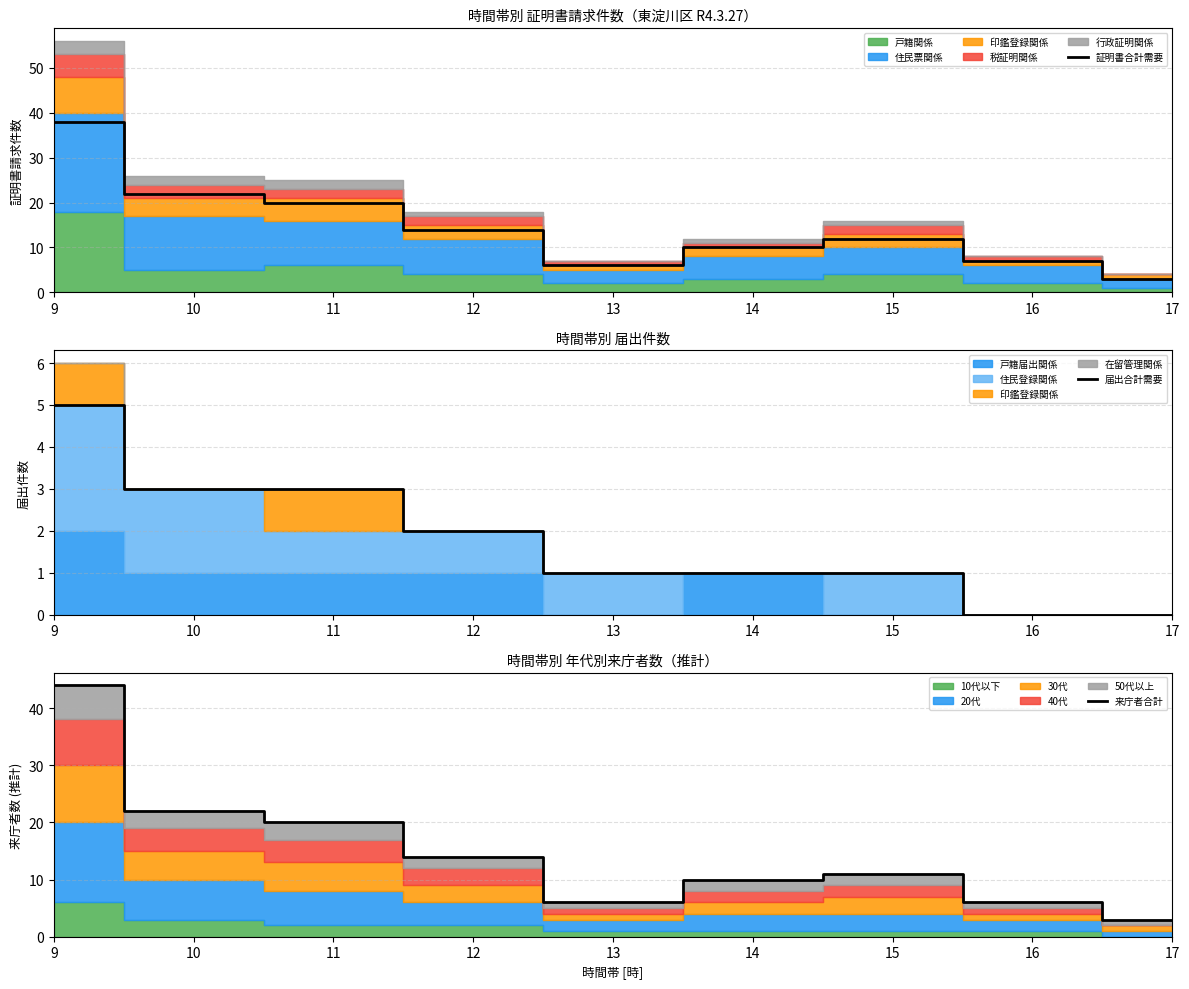

What is the average value of the 証明書合計需要 series?

15